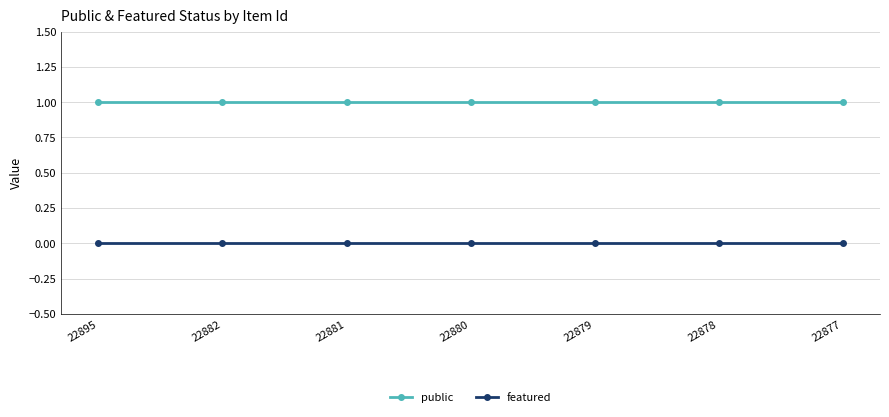

What is the spread (max minus min) of values at 22878?

1